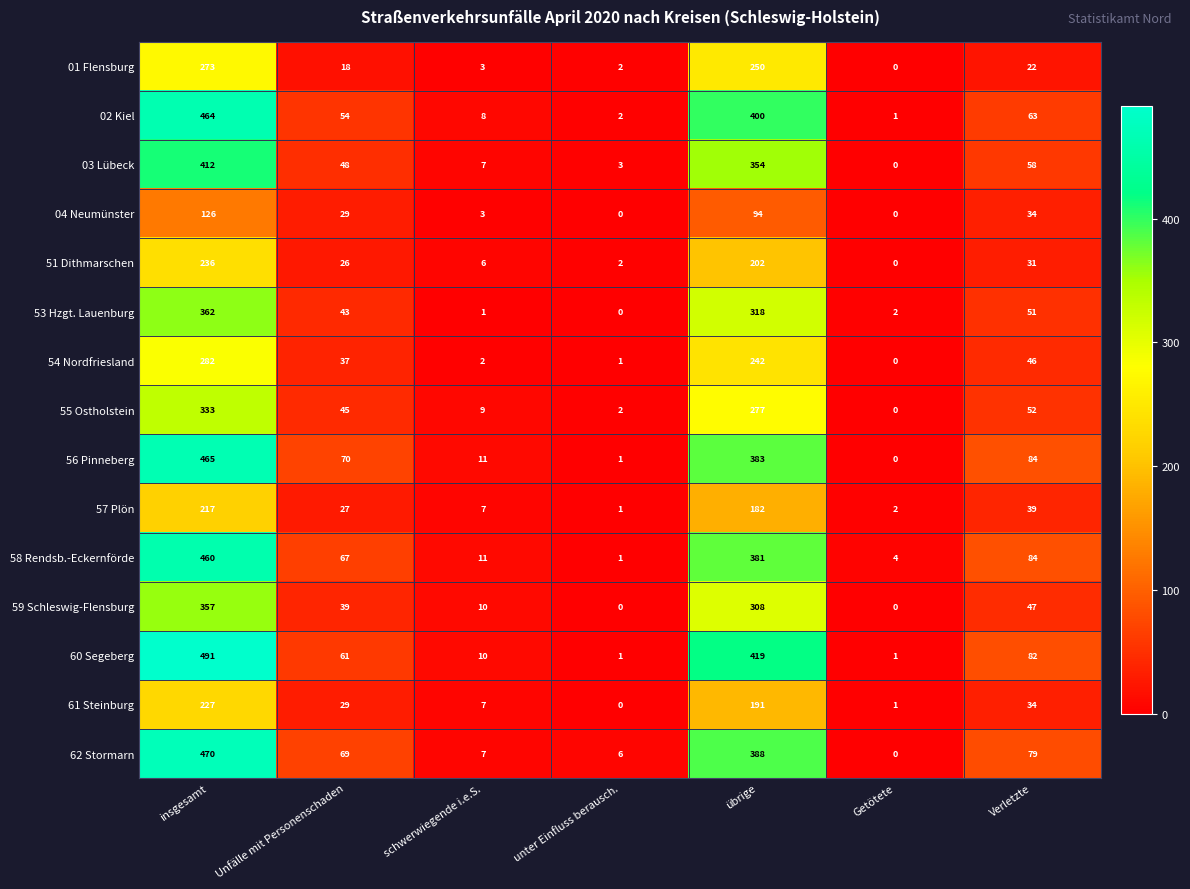

What is the difference between the 59 Schleswig-Flensburg values at übrige and insgesamt?

49